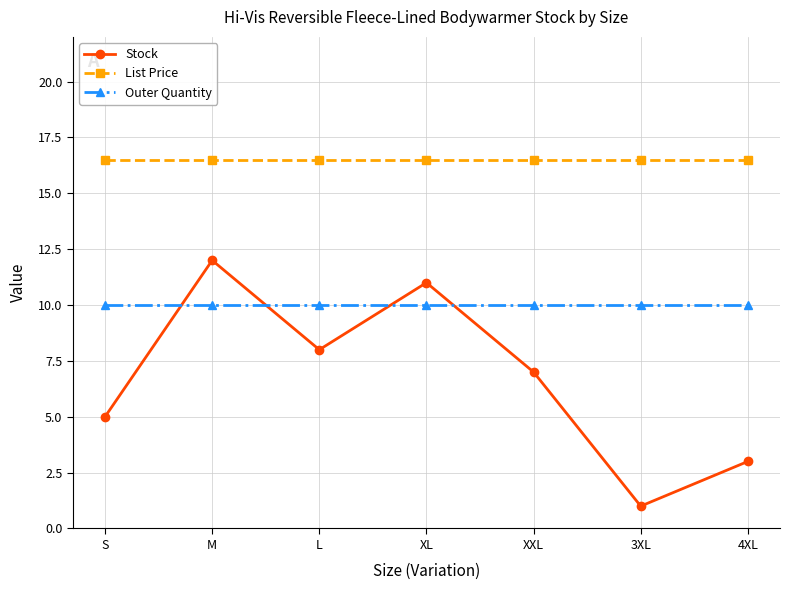

Which category has the lowest value in the Stock series?

3XL